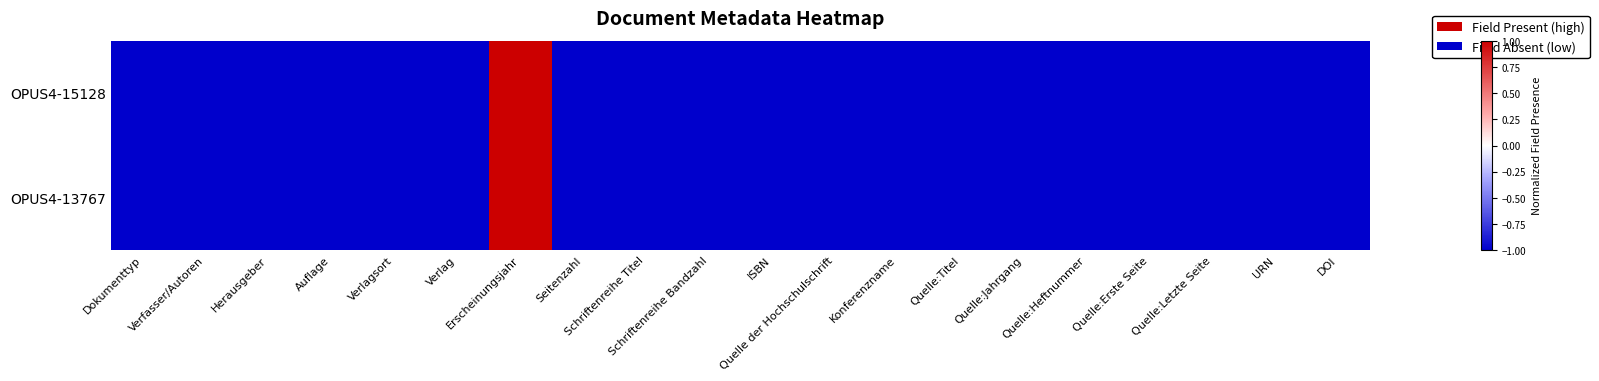

Which series has the largest range (max minus min)?

OPUS4-15128